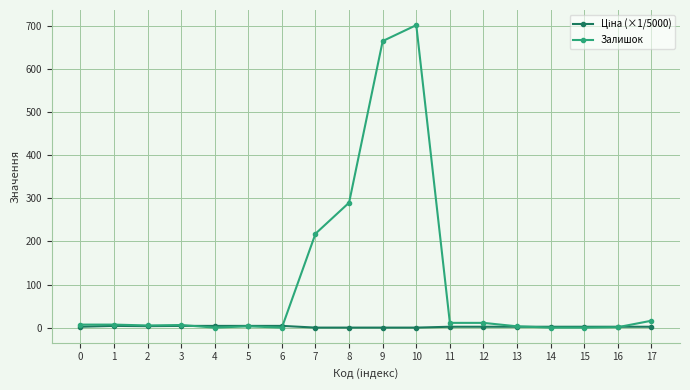

Which series has the largest range (max minus min)?

Залишок